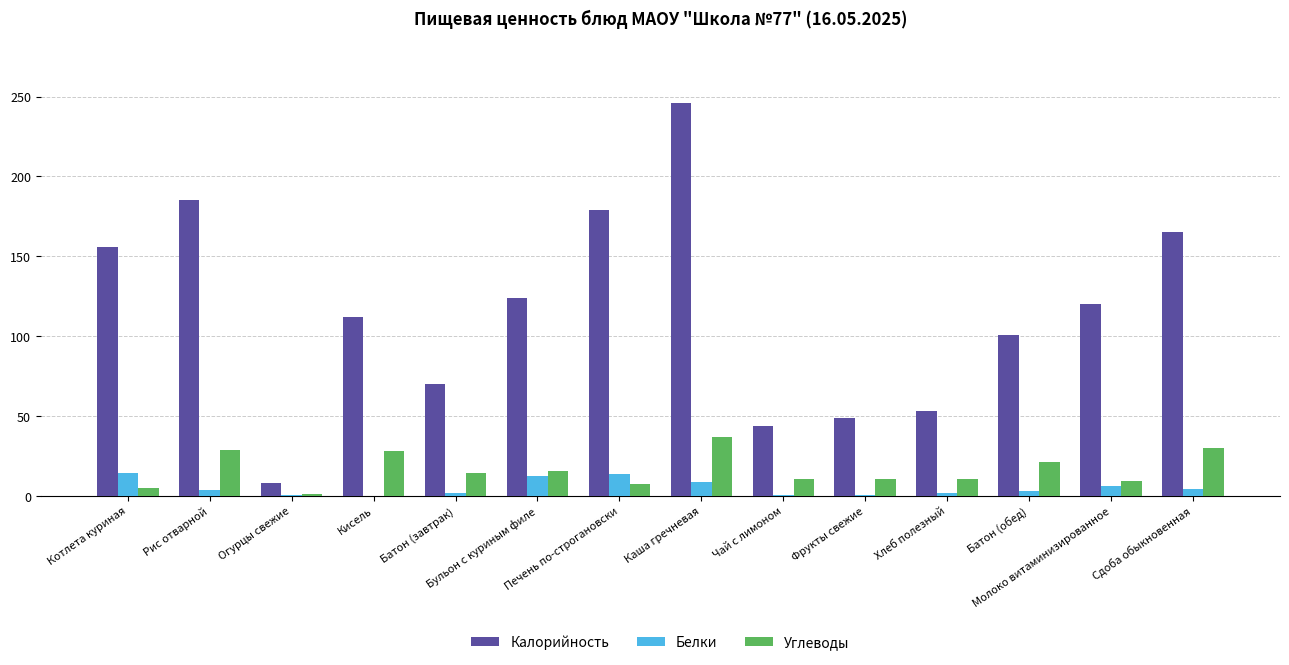

What is the average value of the Калорийность series?

115.1